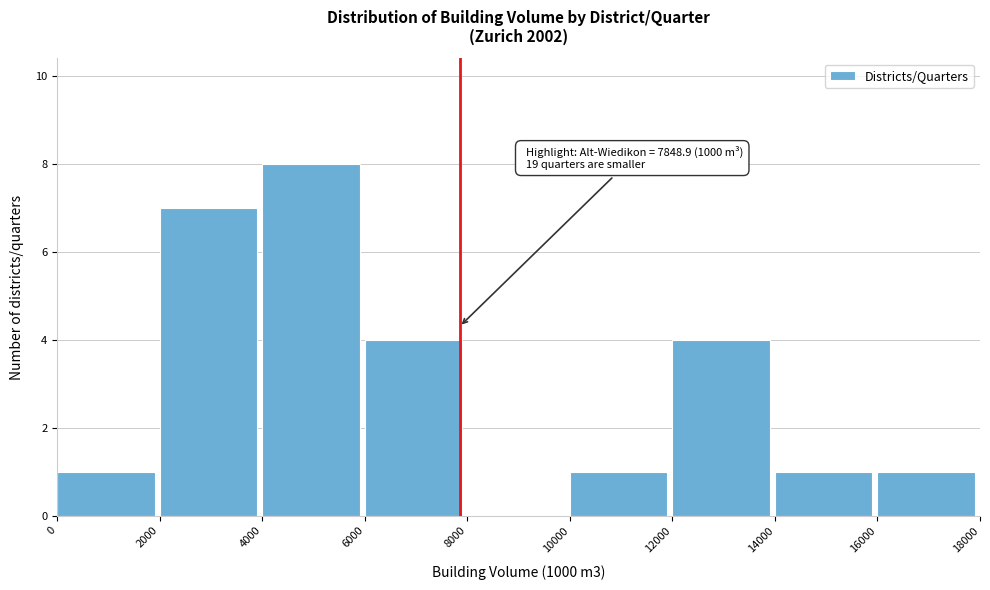

Which range on the x-axis has the tallest bar?

4000 to 6000